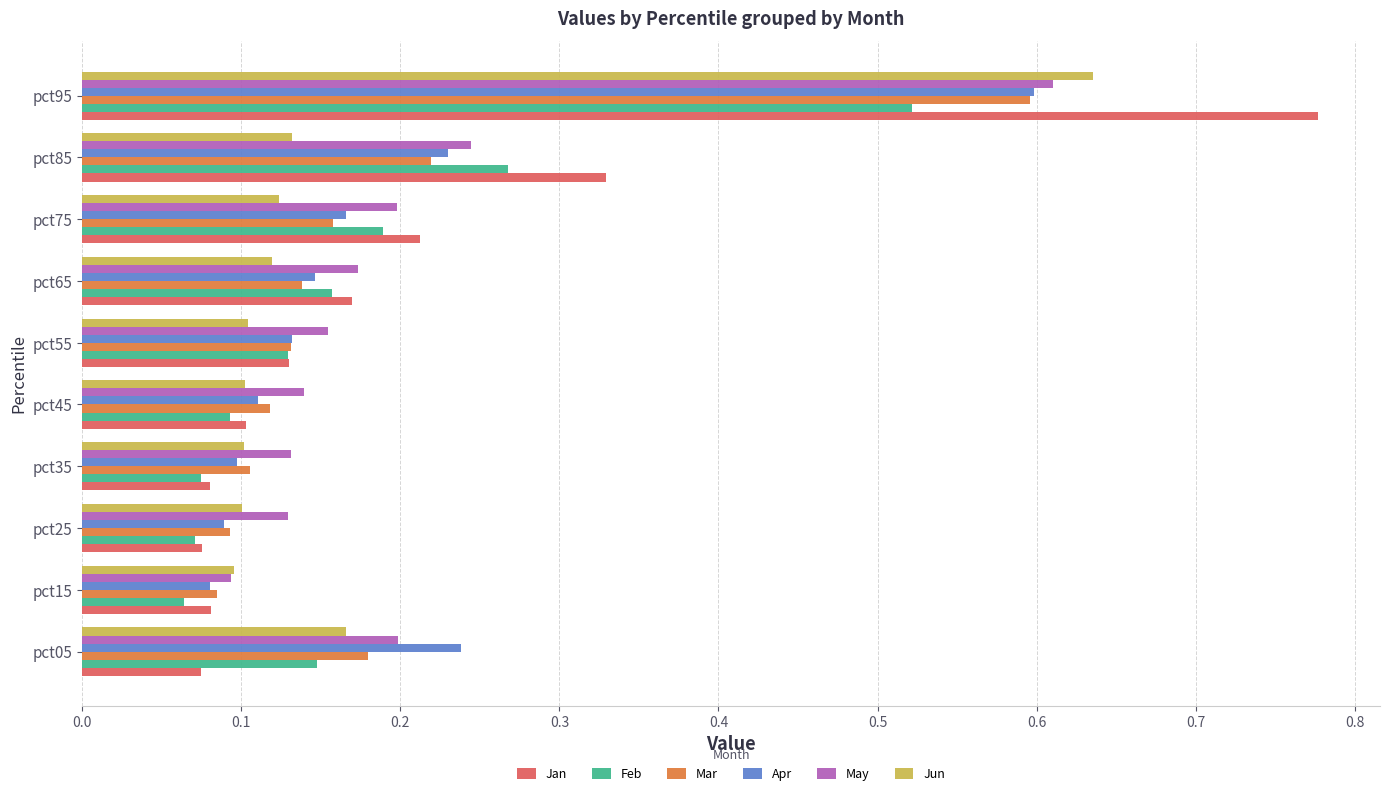

How many May values are between 0 and 1?

10